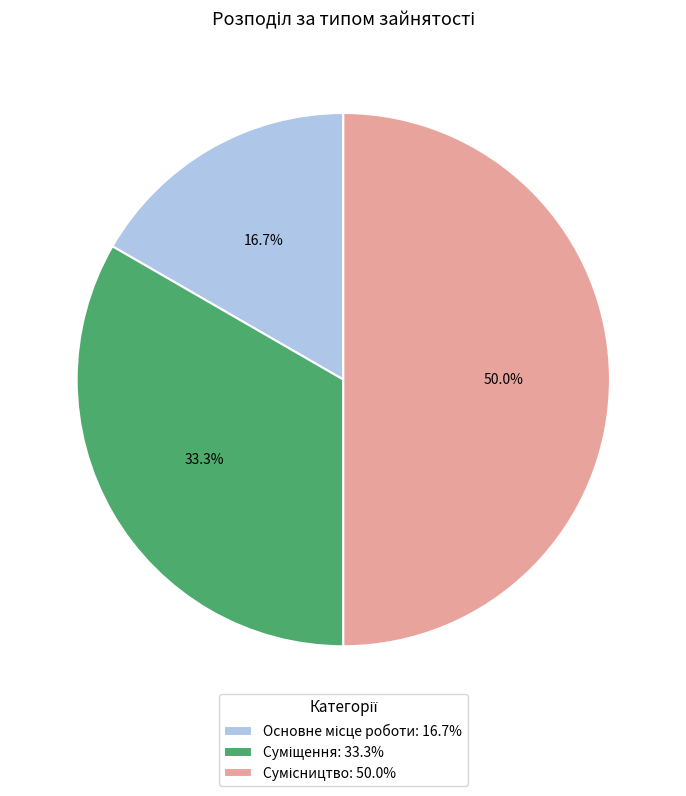

Count the number of slices in the pie.

3